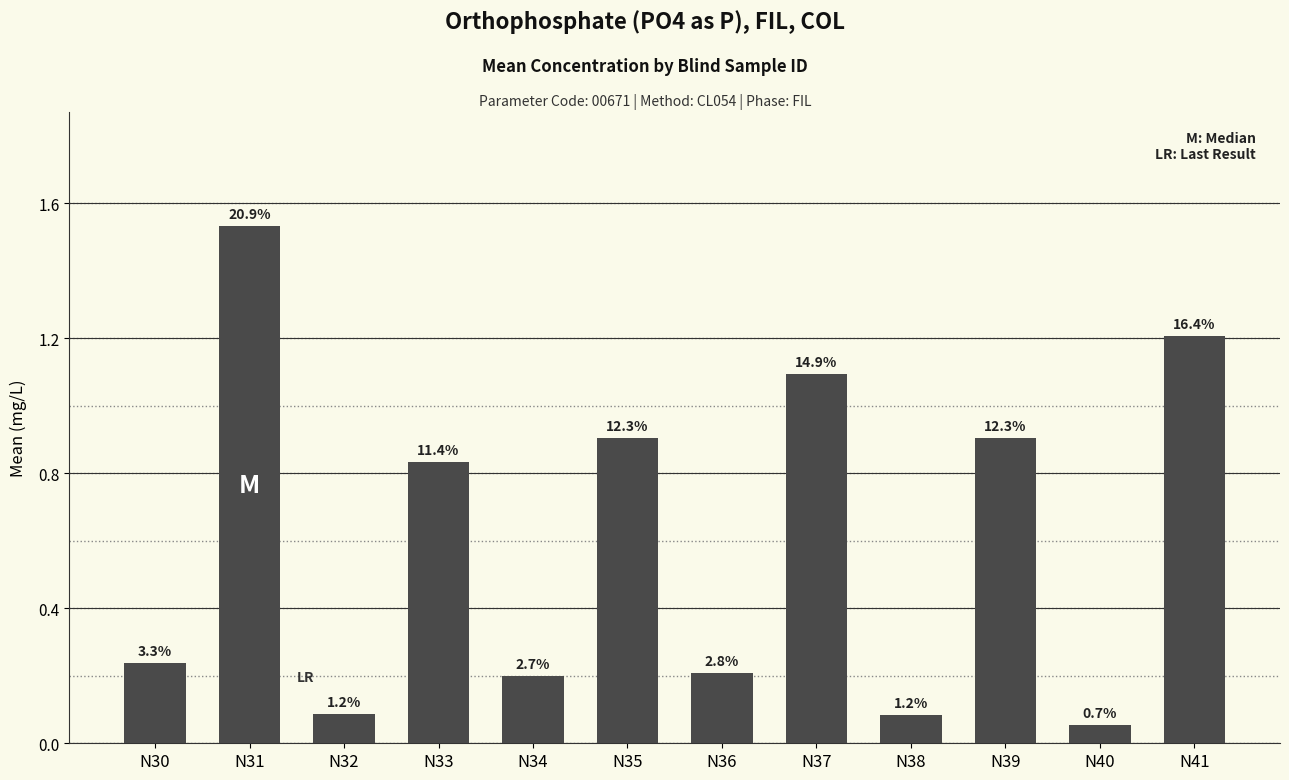

Is it true that the value at N39 is 1.3?

False